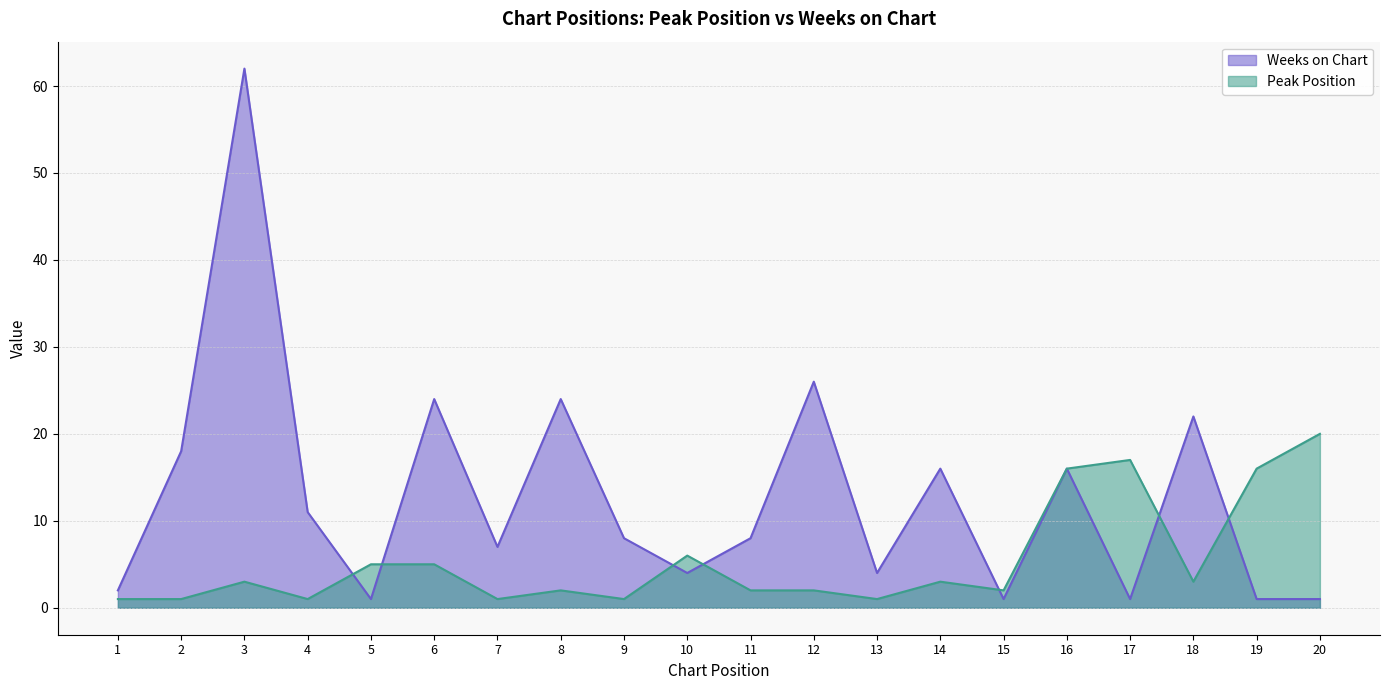

Reading right to left, list all the values displayed in this chart.

Peak Position: 20	16	3	17	16	2	3	1	2	2	6	1	2	1	5	5	1	3	1	1
Weeks on Chart: 1	1	22	1	16	1	16	4	26	8	4	8	24	7	24	1	11	62	18	2